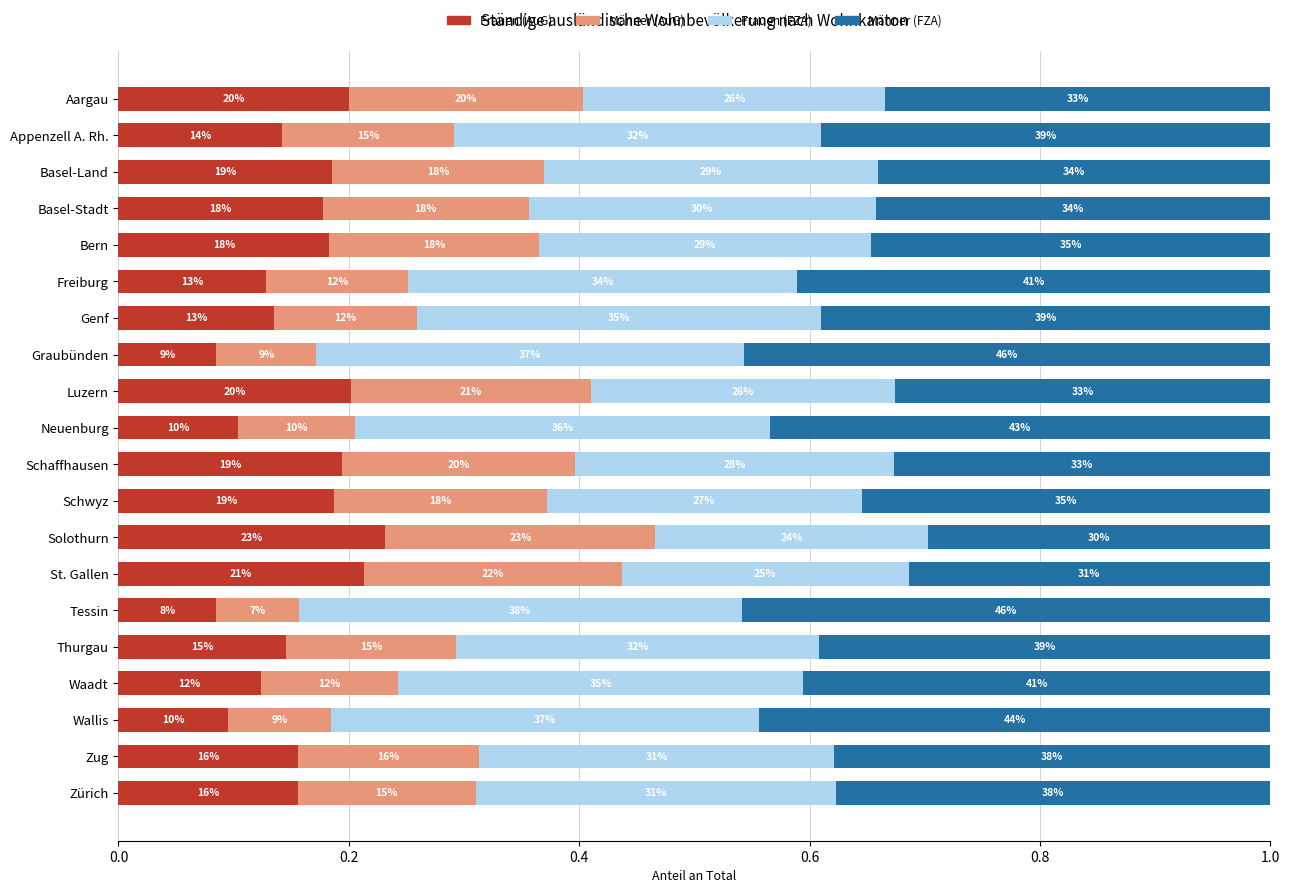

At how many categories does at least one series exceed 0?

20